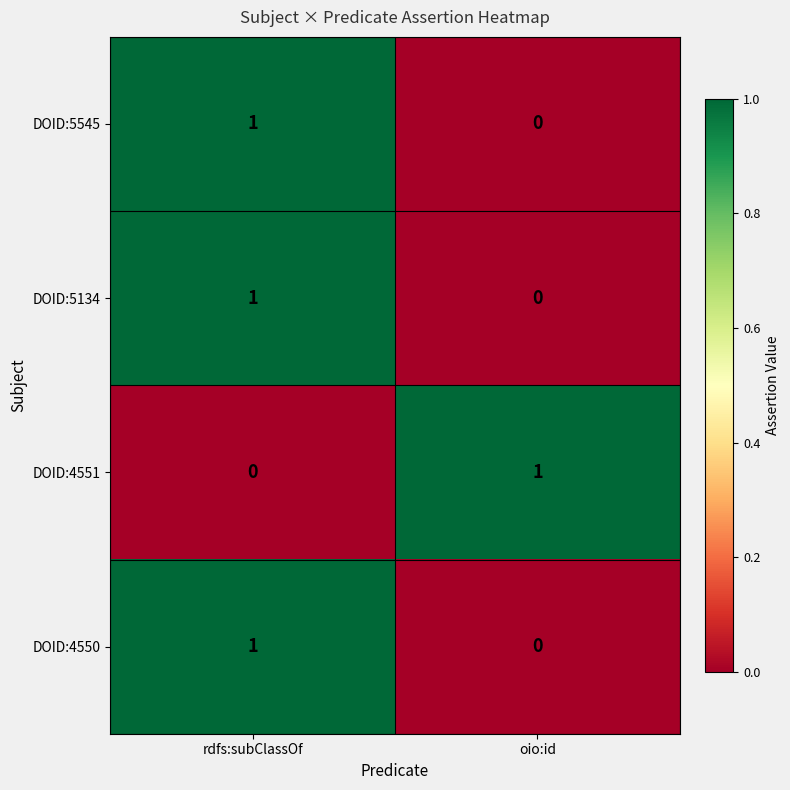

Is the value of DOID:4550 at rdfs:subClassOf greater than the value of DOID:5134 at oio:id?

Yes